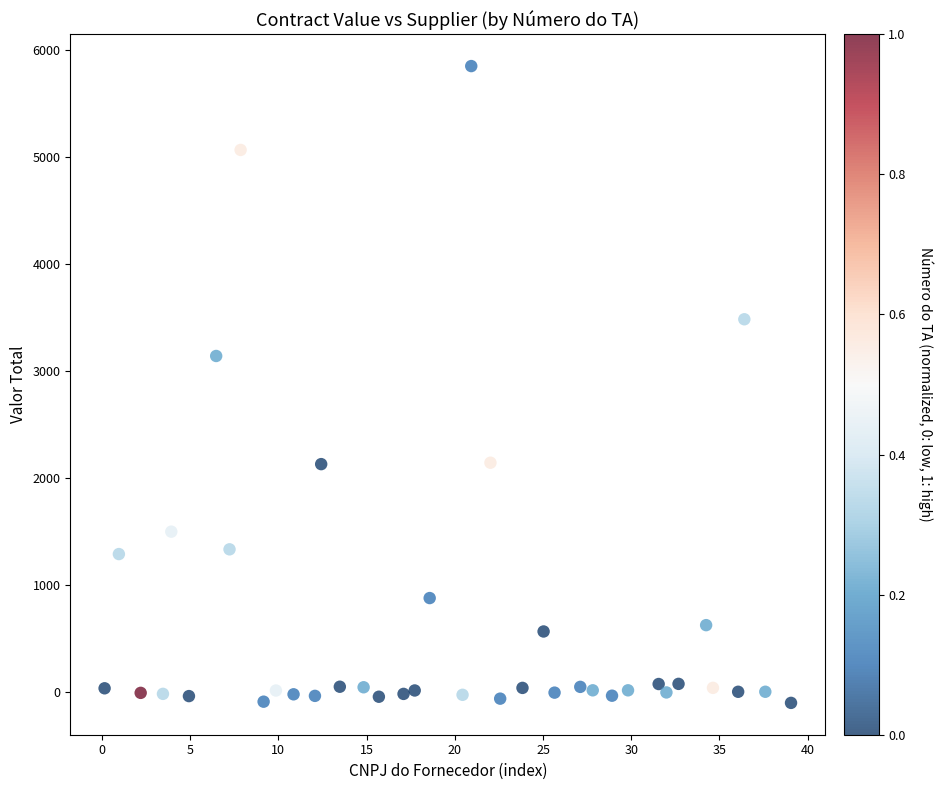

What is the range of X values (max minus min)?

38.9